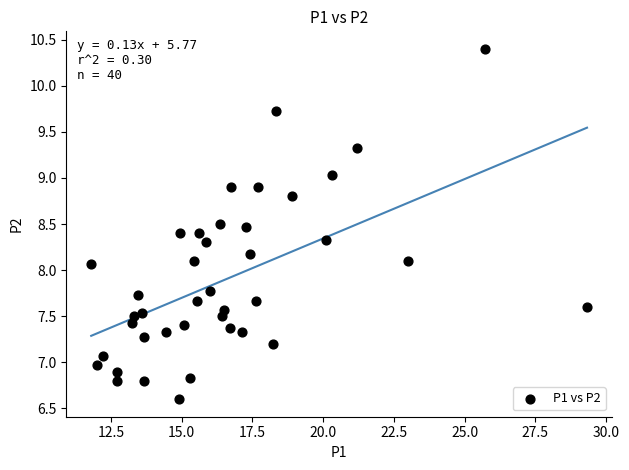

What is the range of X values (max minus min)?

17.5